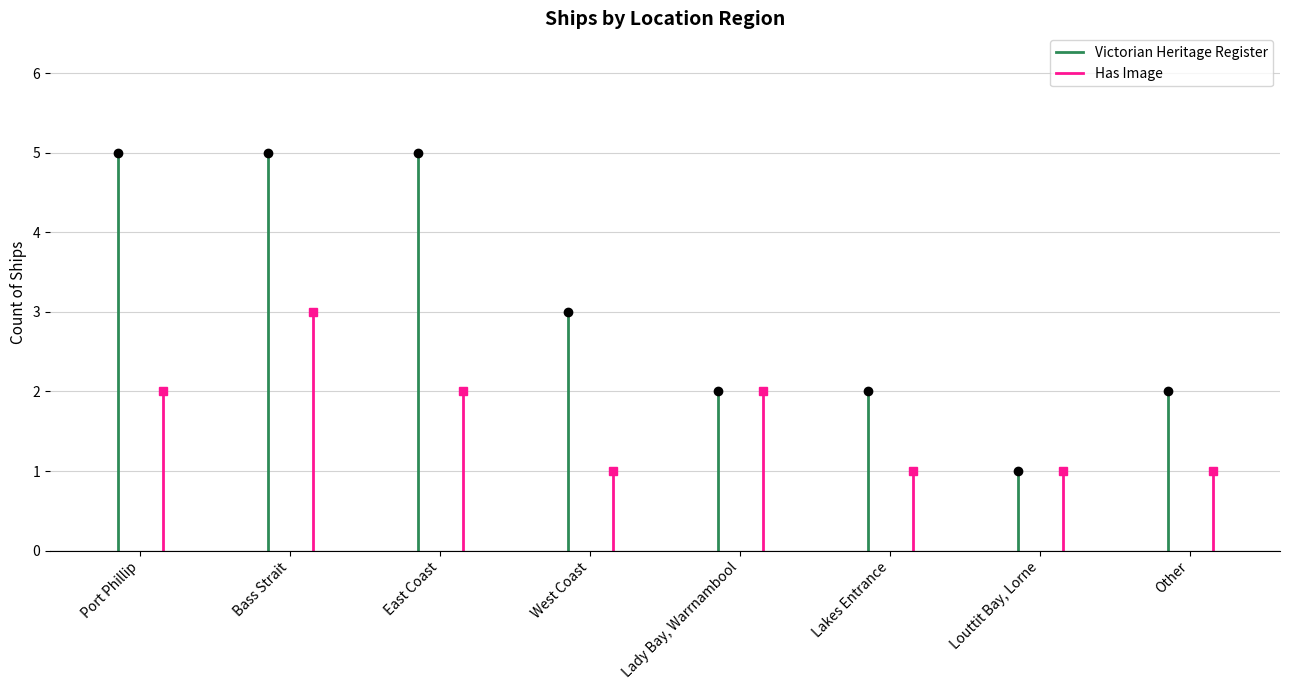

At Bass Strait, list the series in order from smallest to largest.

Has Image, Victorian Heritage Register